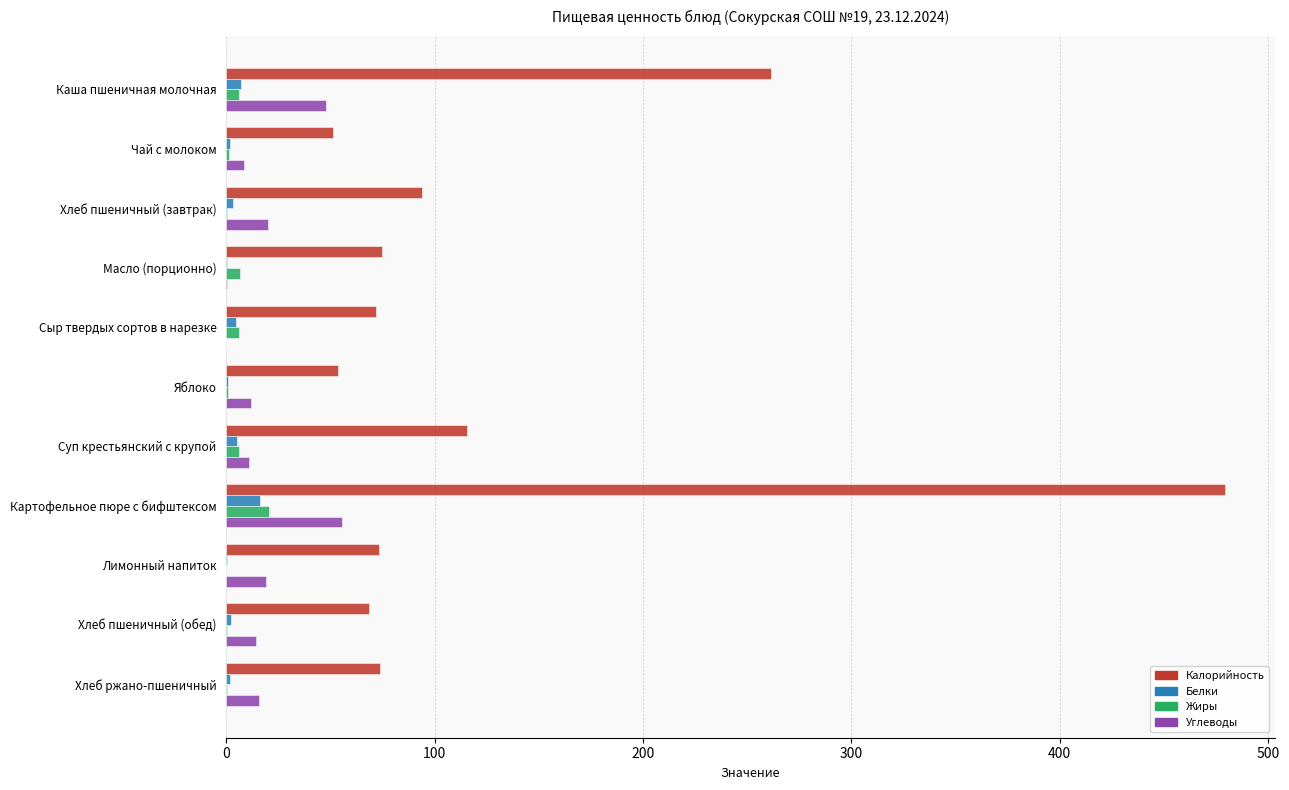

At which category is the sum across all series the highest?

Картофельное пюре с бифштексом